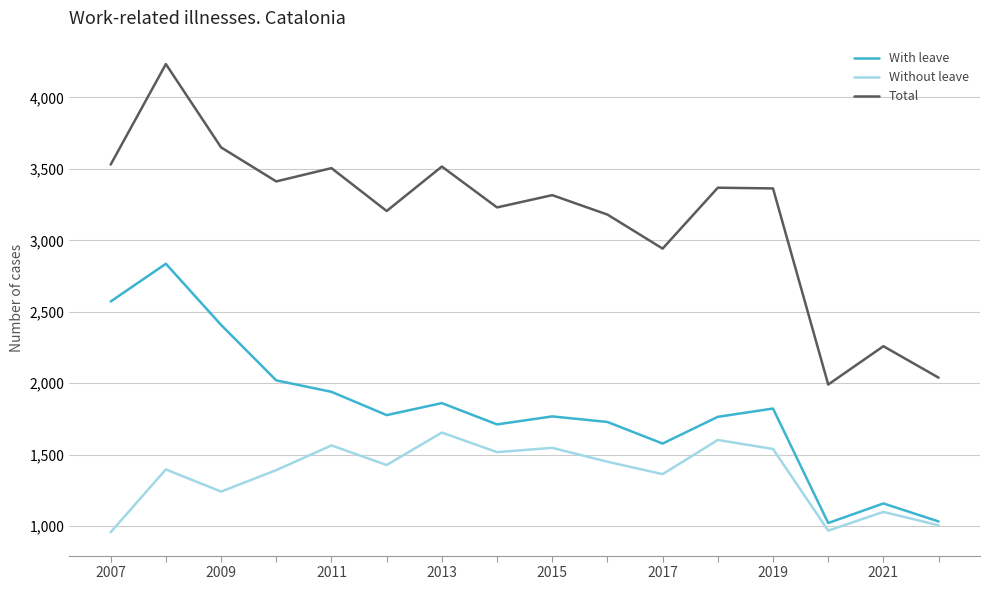

Rank the series by their maximum value, from highest to lowest.

Total, With leave, Without leave